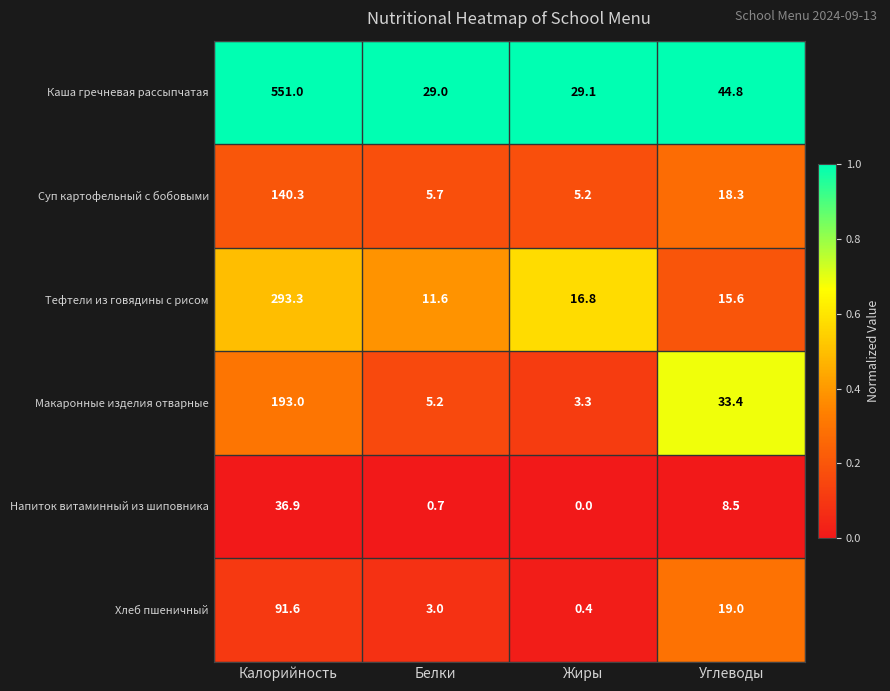

The value of Тефтели из говядины с рисом at Калорийность is 389.3. True or false?

False